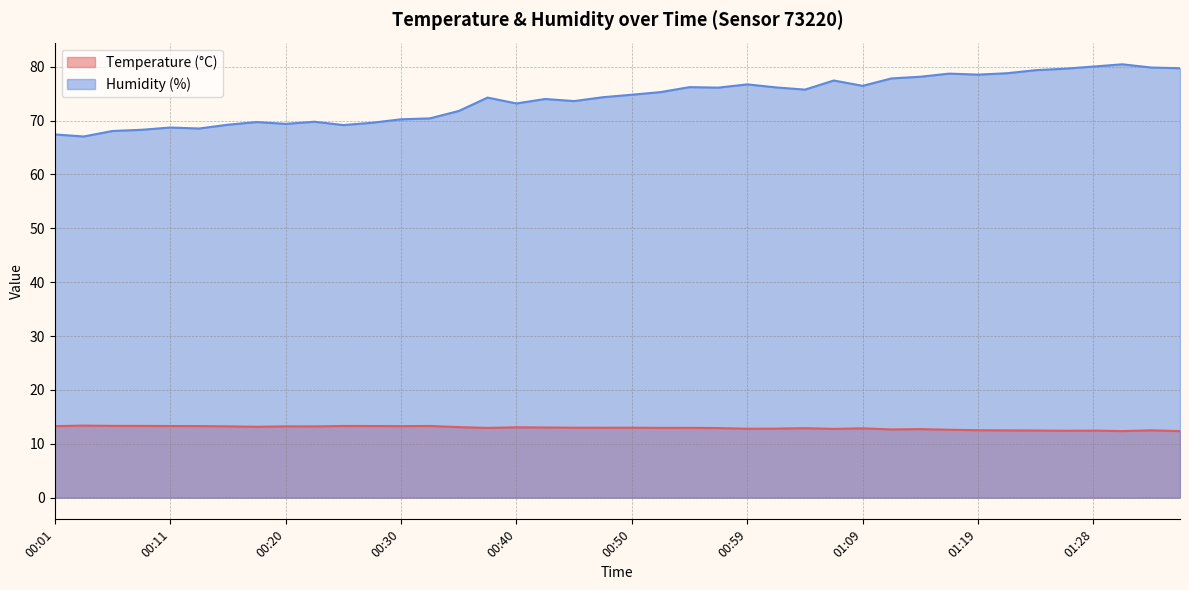

Does the chart have visible grid lines?

Yes